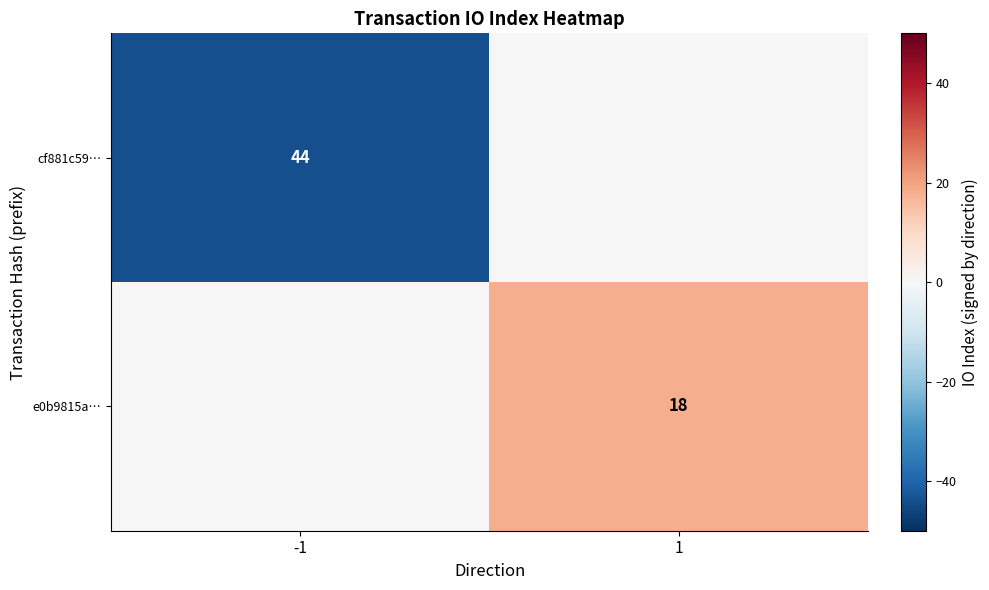

The e0b9815a… series shows 18 at 1. True or false?

True